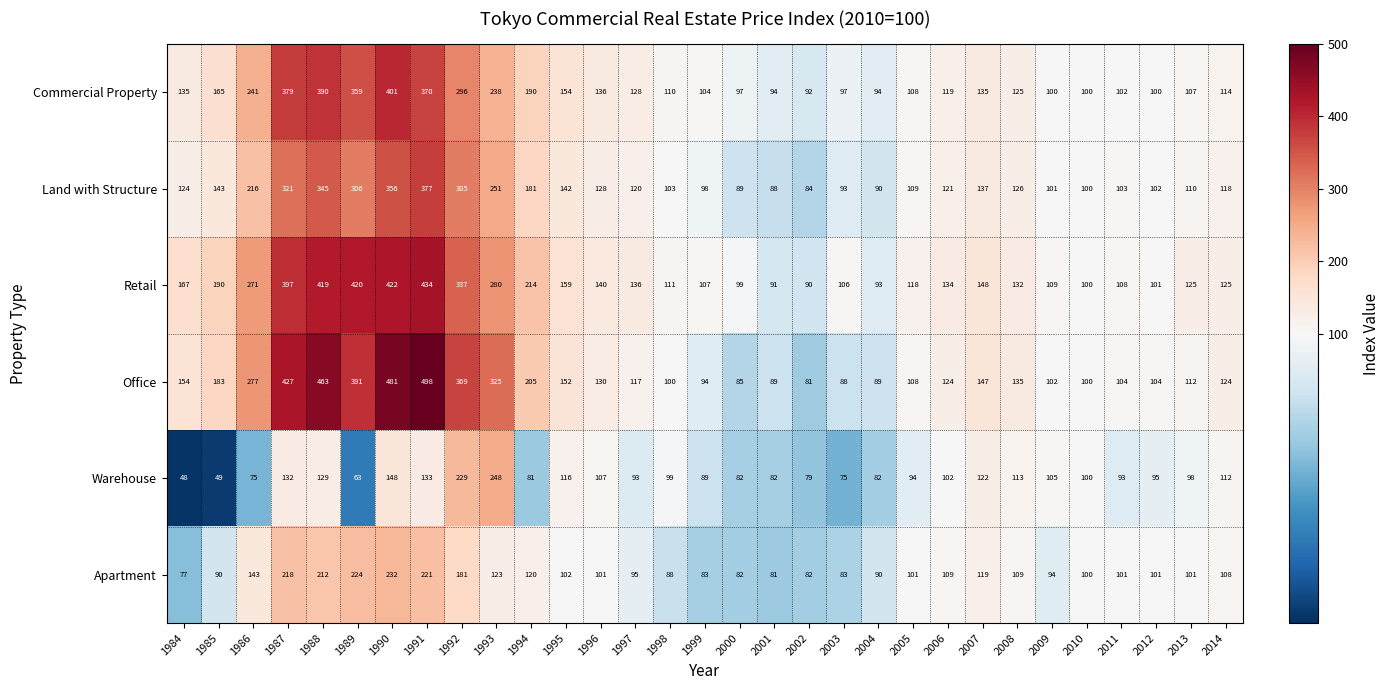

What is the sum of all Office values?

5958